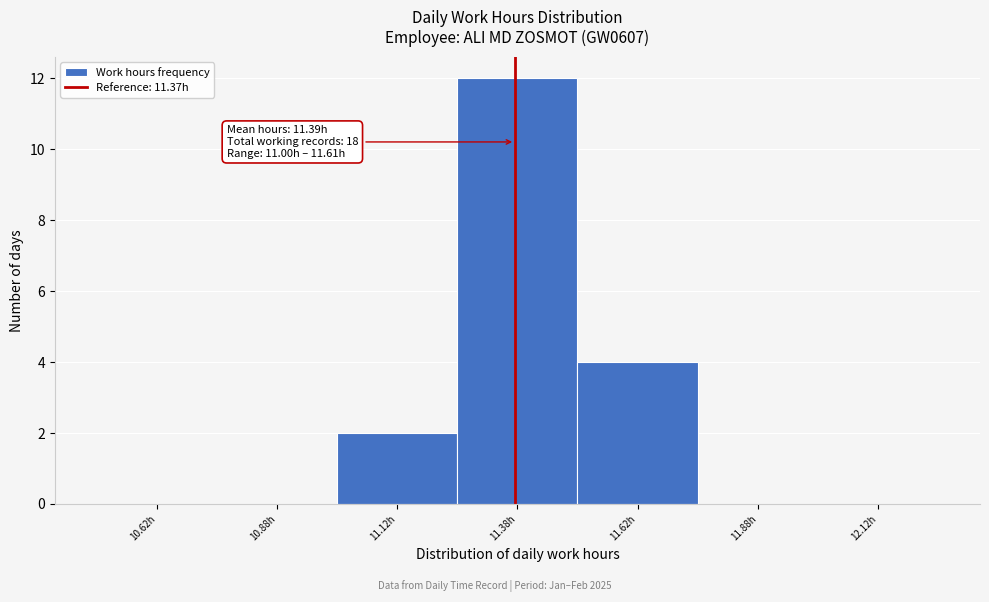

Which range on the x-axis has the tallest bar?

11.25 to 11.50